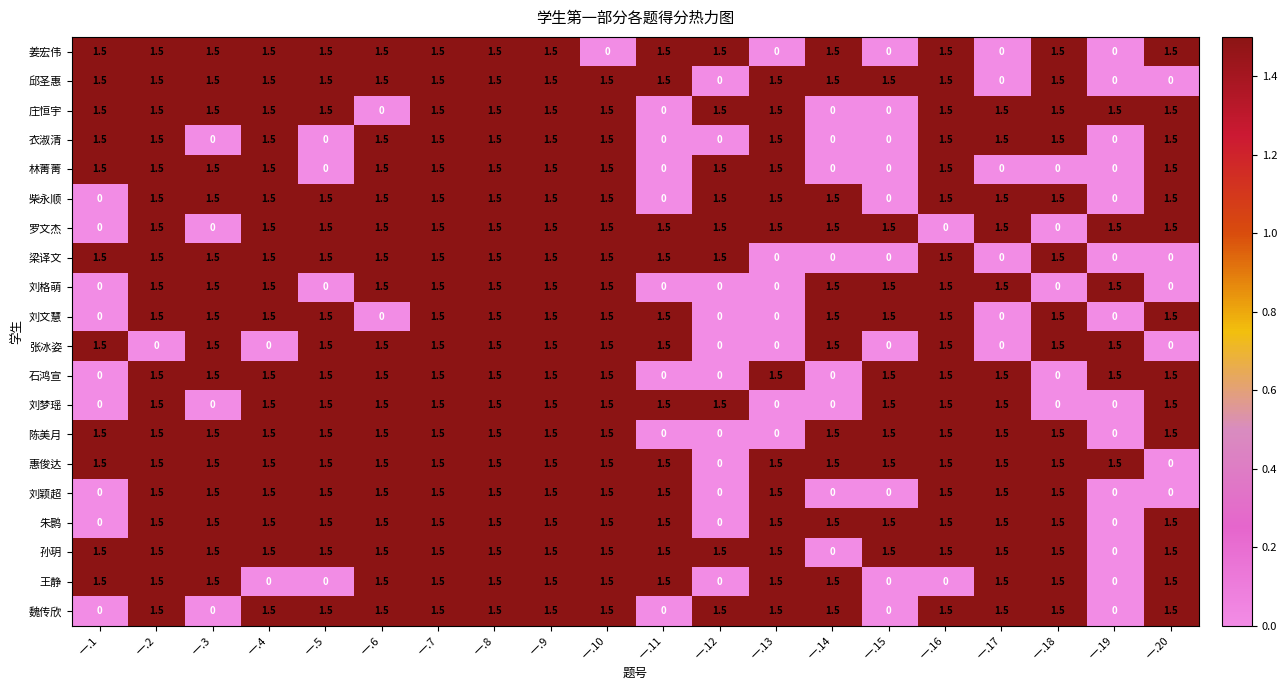

The 陈美月 series shows 2.4 at 一.20. True or false?

False